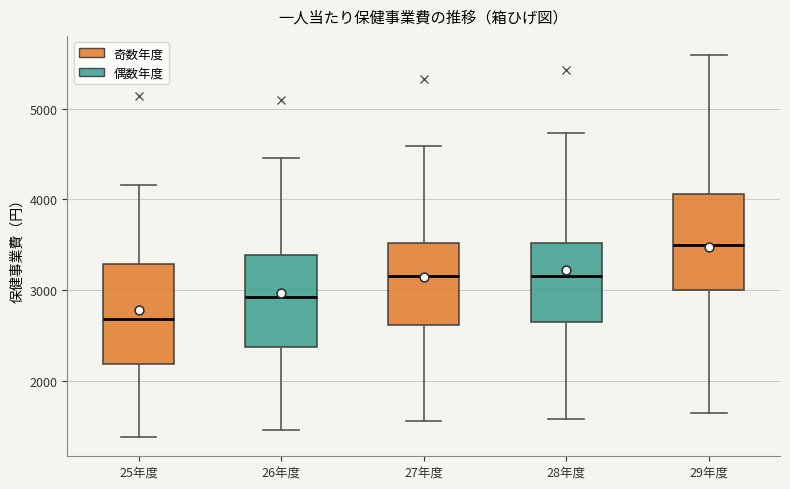

Where is the lower edge of the box for 25年度 on the y-axis? The values are not printed on the chart, so give them approximately, as read against the axis.

2200